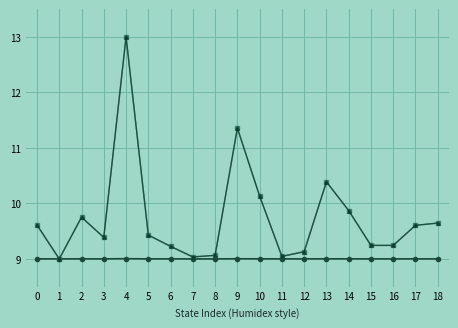

How many lines are shown in the chart?

3